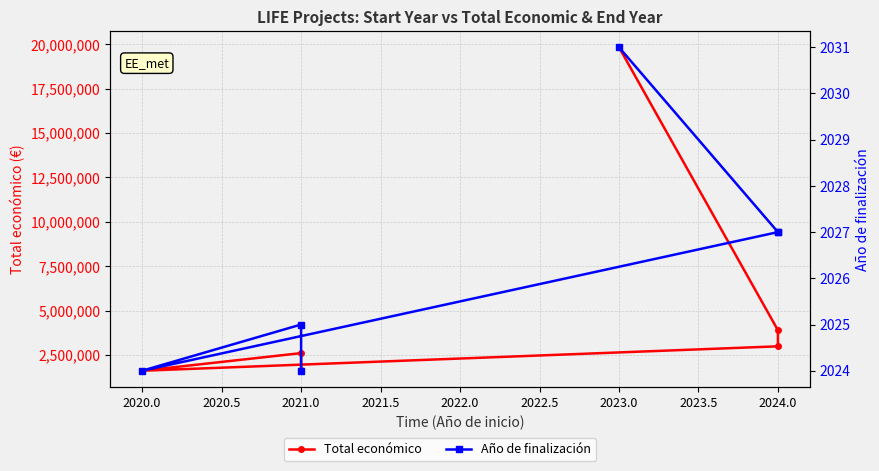

What is the difference between the maximum and minimum values in the Año de finalización series?

7